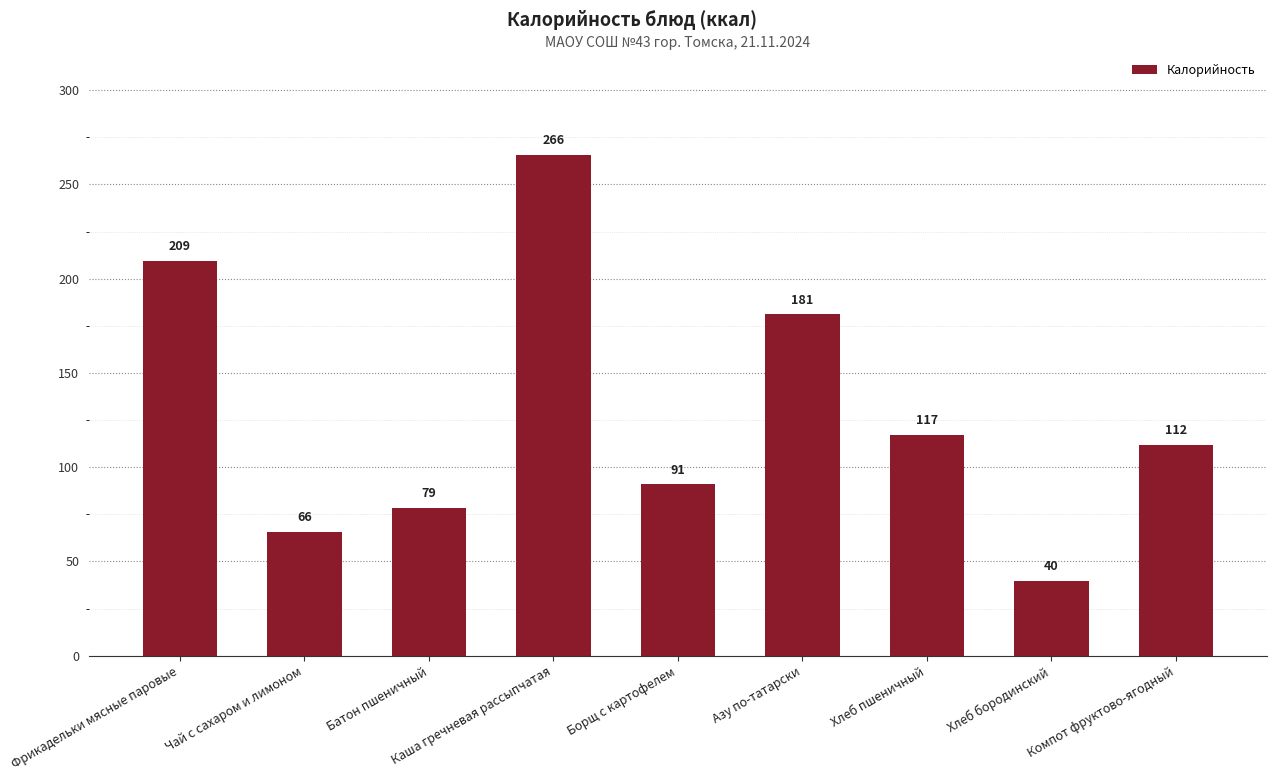

The value at Хлеб пшеничный is 63.6. True or false?

False